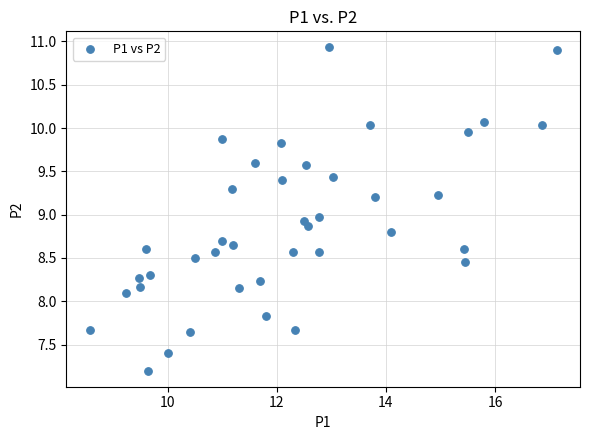

What is the range of X values (max minus min)?

8.6